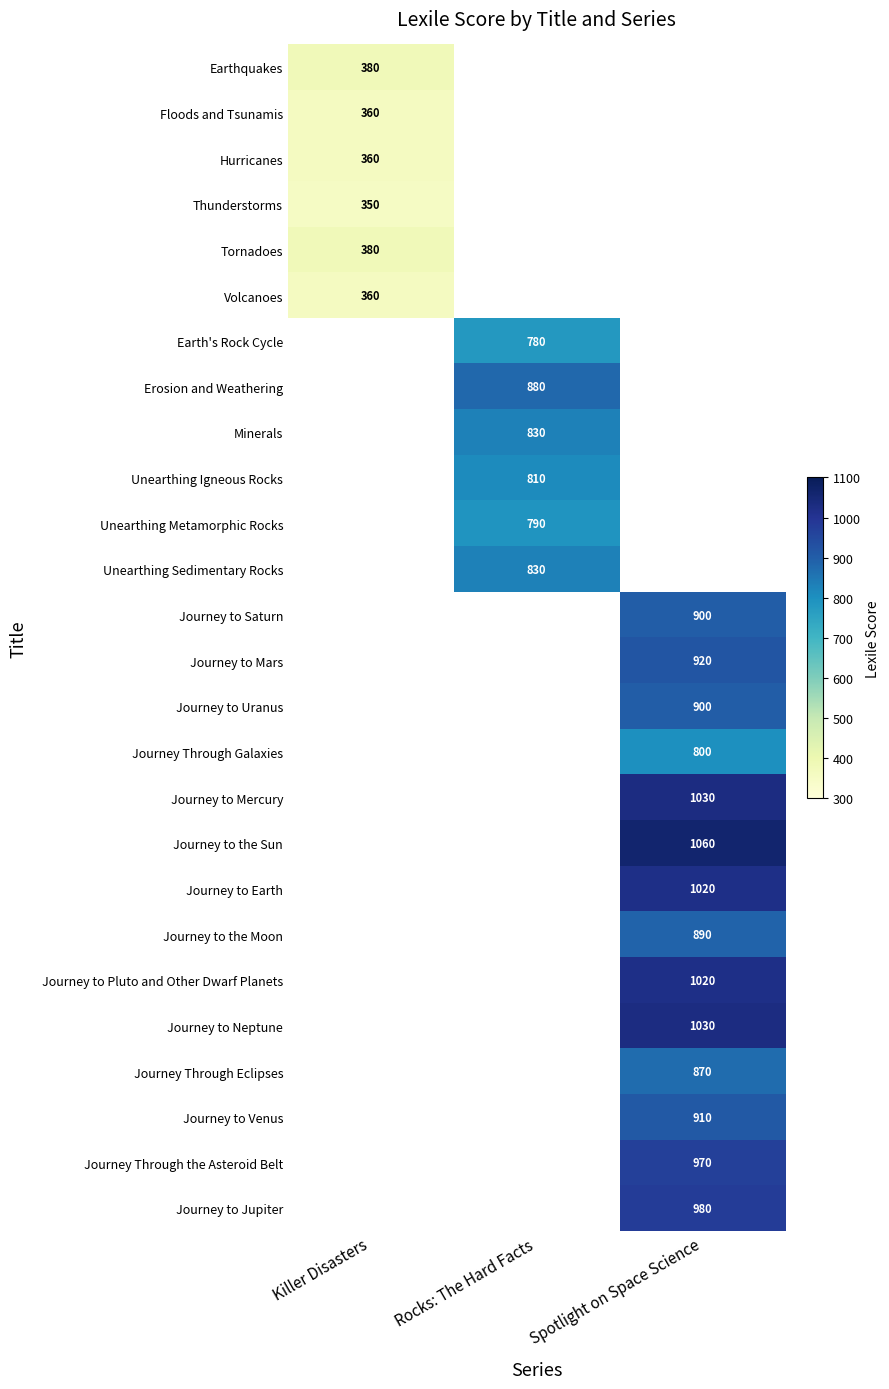

Is it true that Journey to Venus equals 519 at Spotlight on Space Science?

False